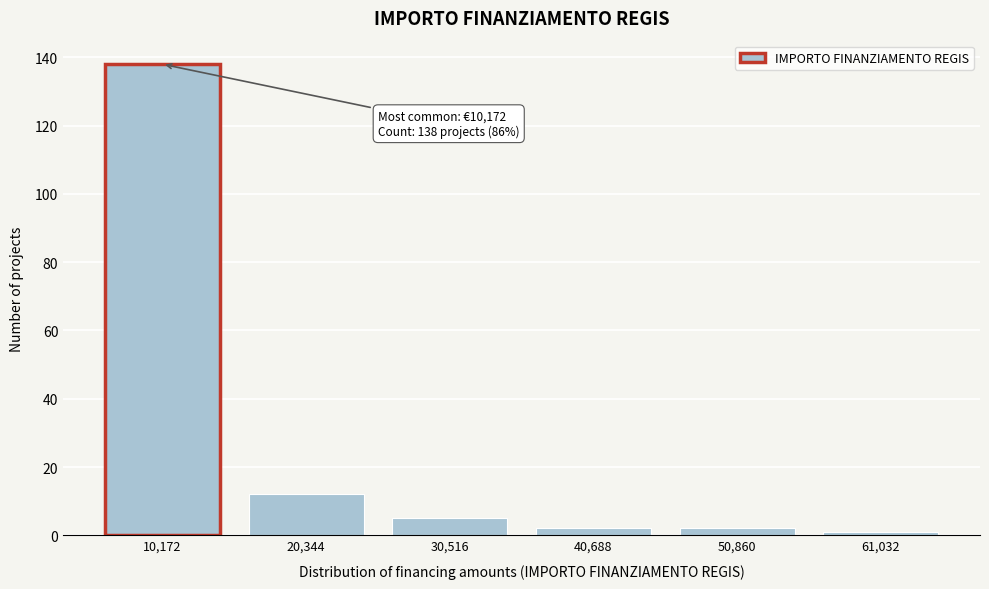

Reading right to left, extract all data points from this chart.

1	2	2	5	12	138